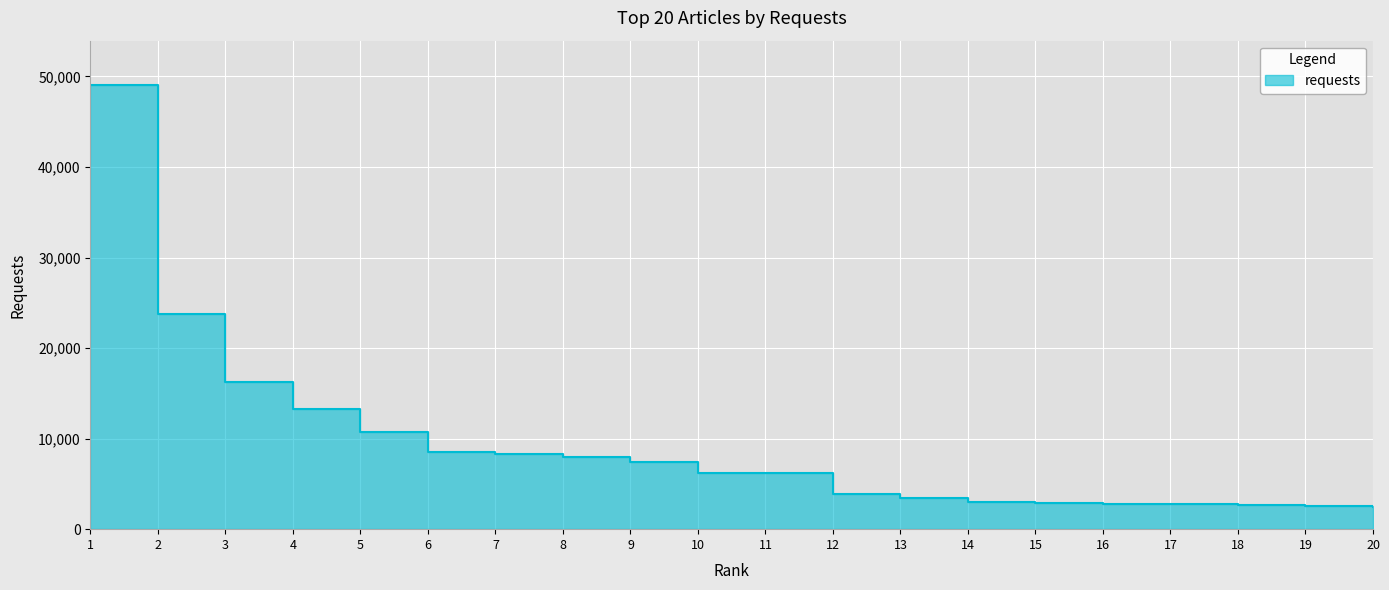

At which label does the data first exceed 6249?

1